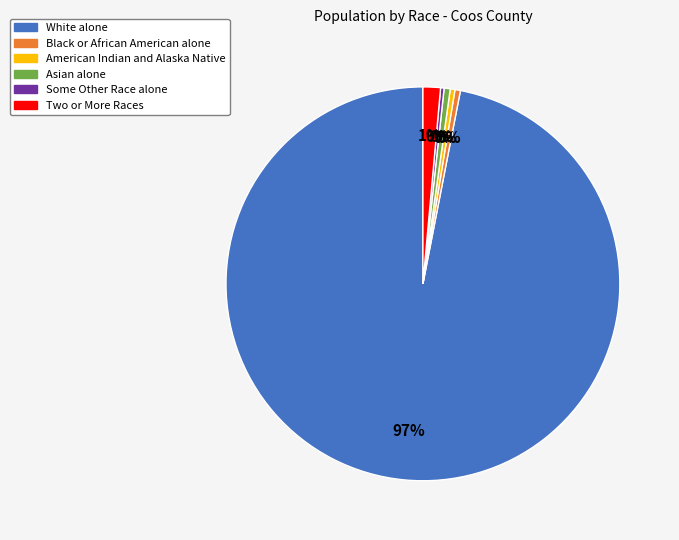

Is it true that Black or African American alone is 0% of the pie?

True